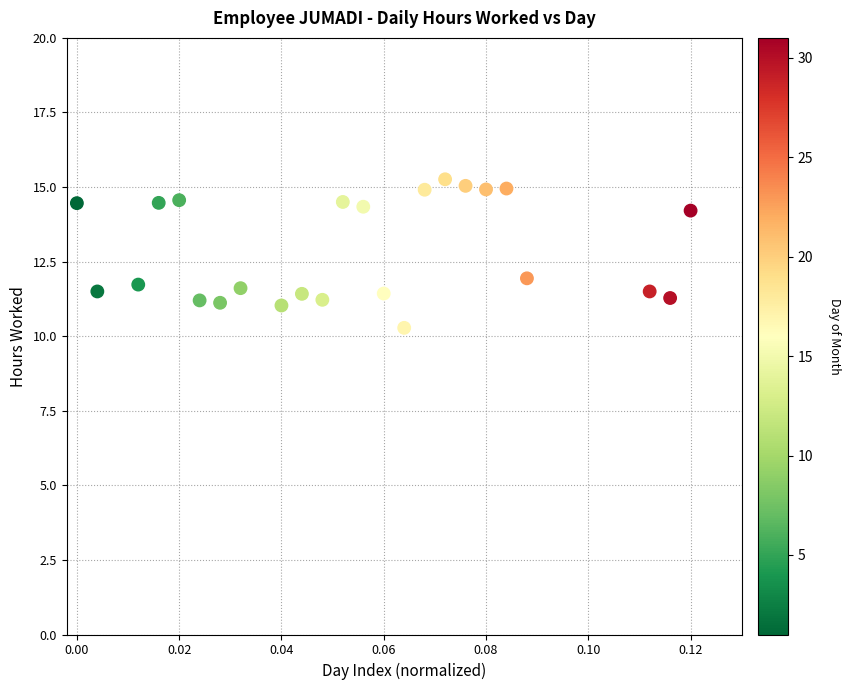

What is the range of Y values (max minus min)?

5.0